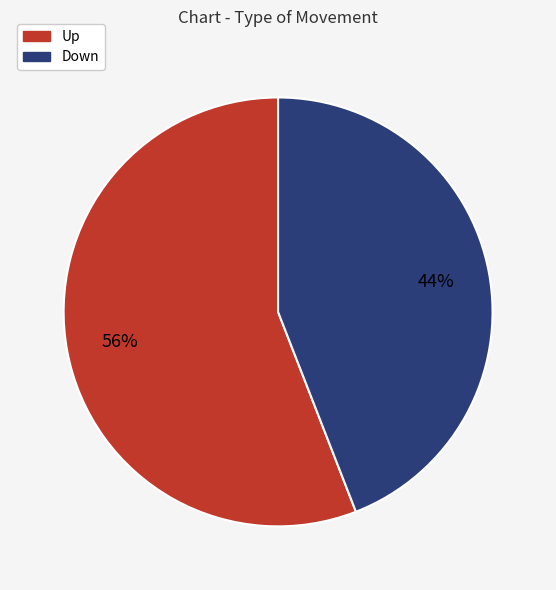

Is there a majority slice in this chart?

Yes